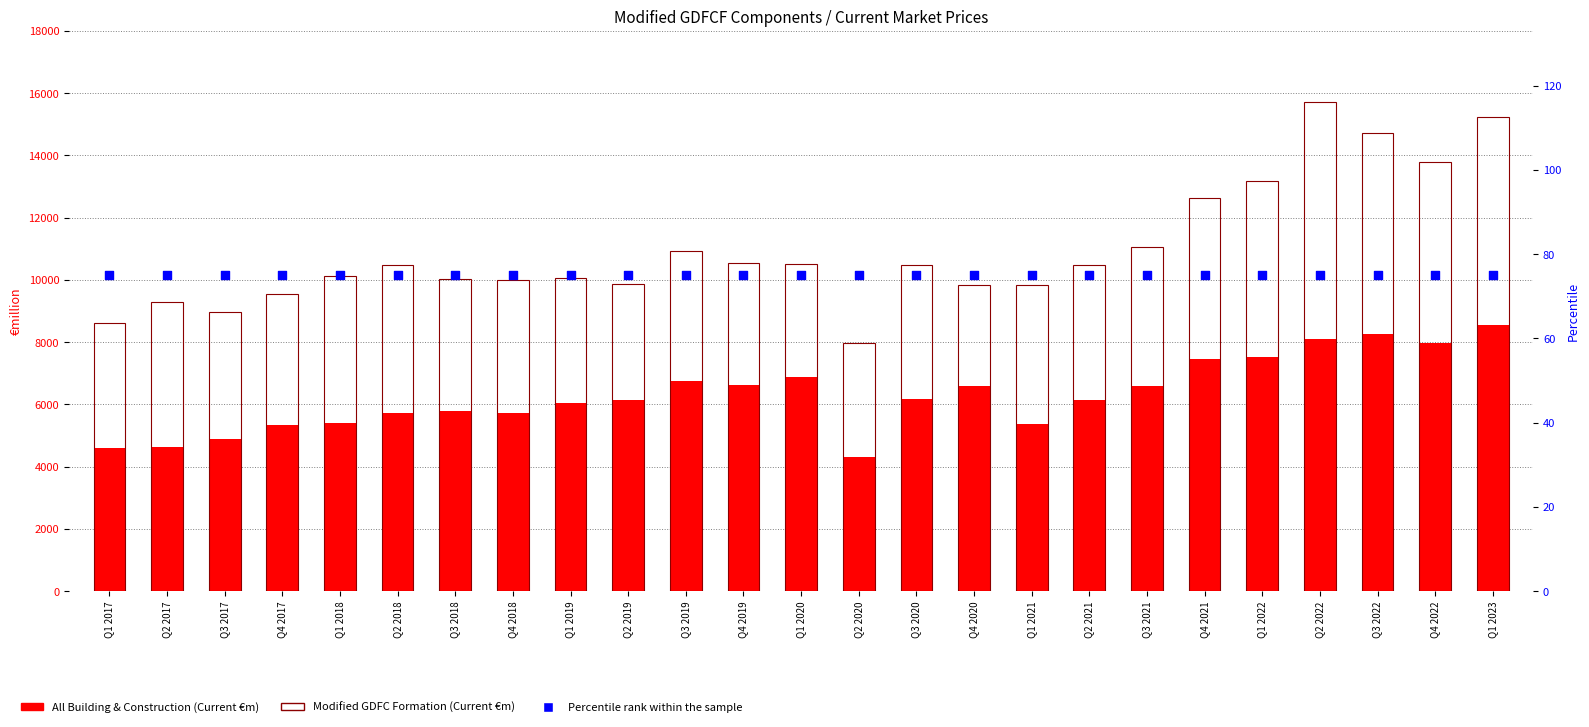

At how many categories does at least one series exceed 13811?

3